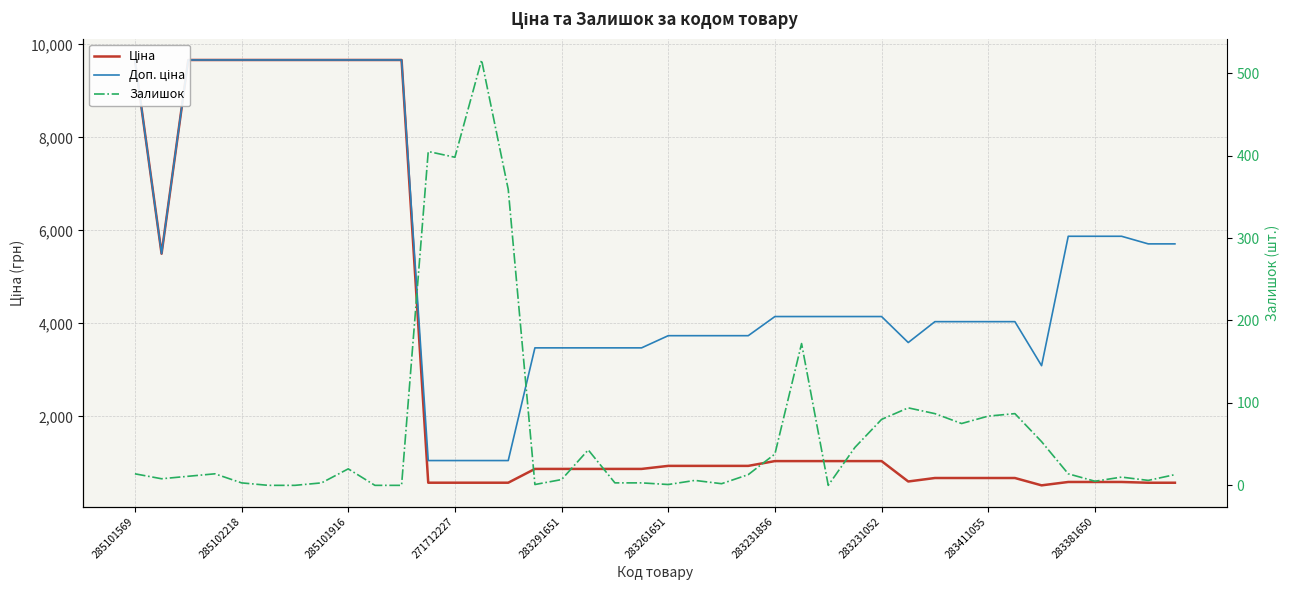

True or false: Ціна and Доп. ціна intersect in this chart.

False